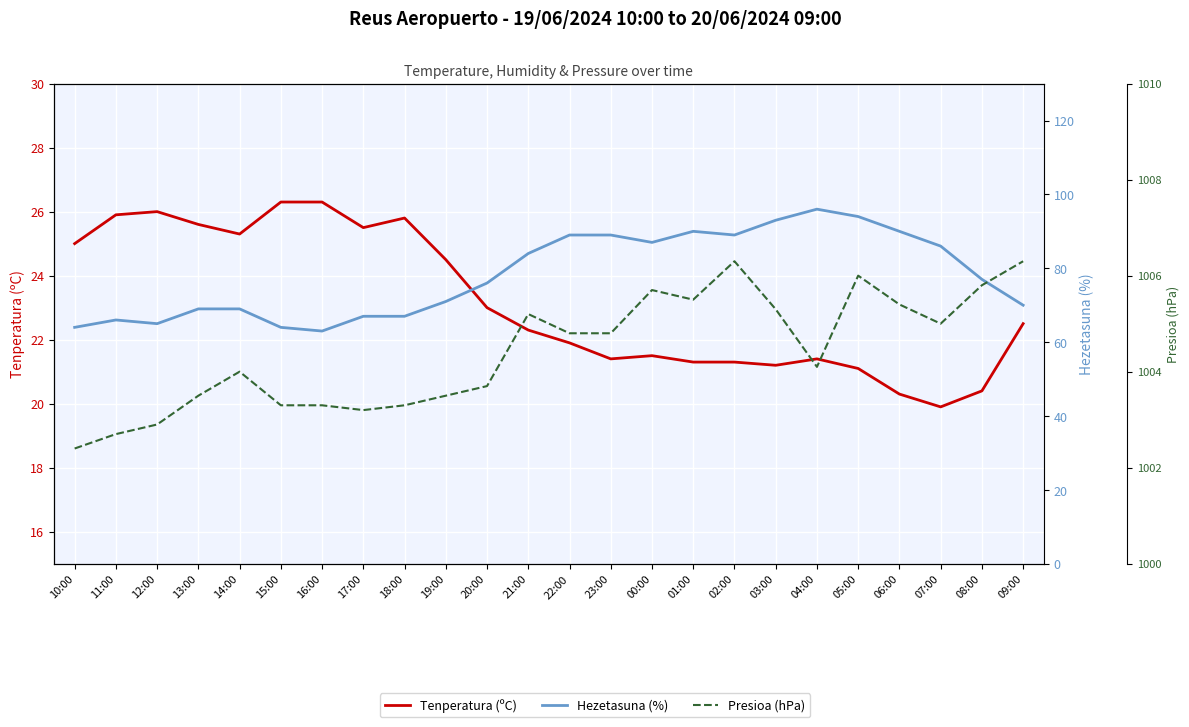

What is the label of the 7th point from the right?

03:00